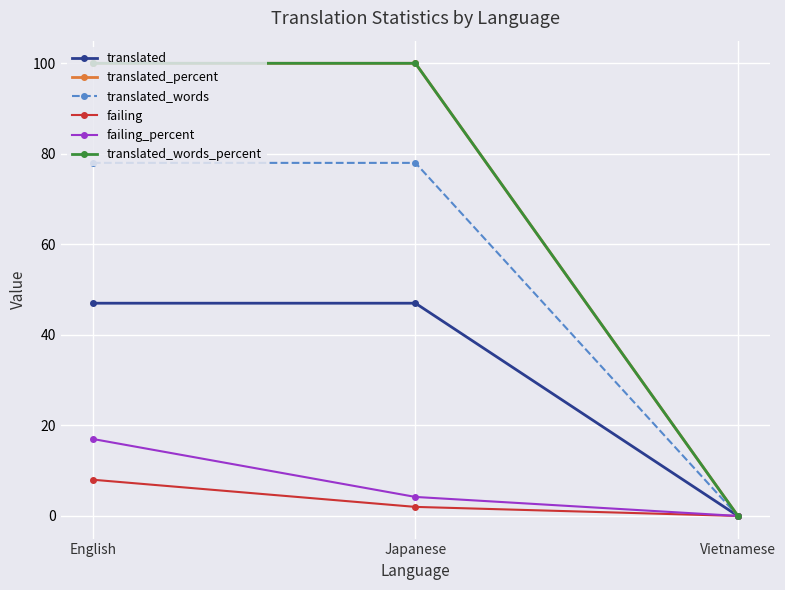

What is the sum of all translated values?

94.0